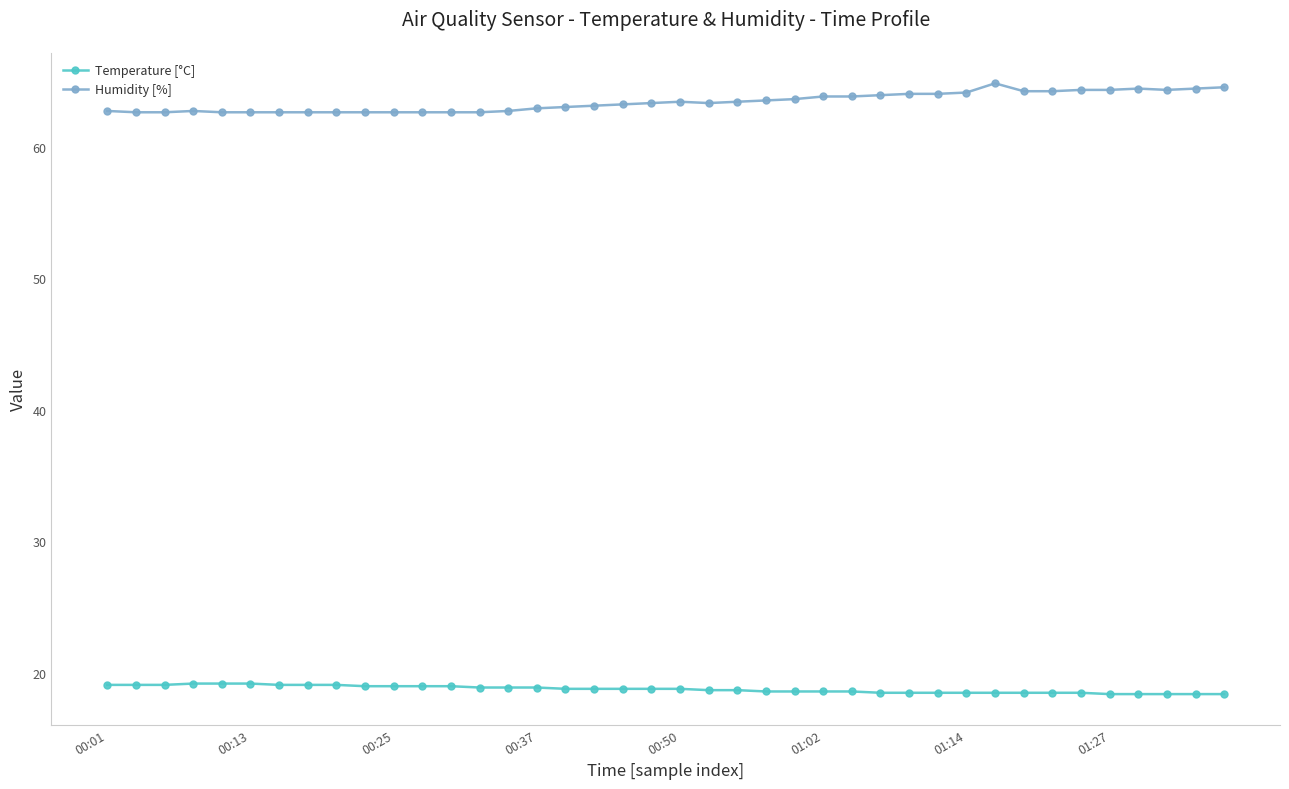

Which series has the largest range (max minus min)?

Humidity [%]